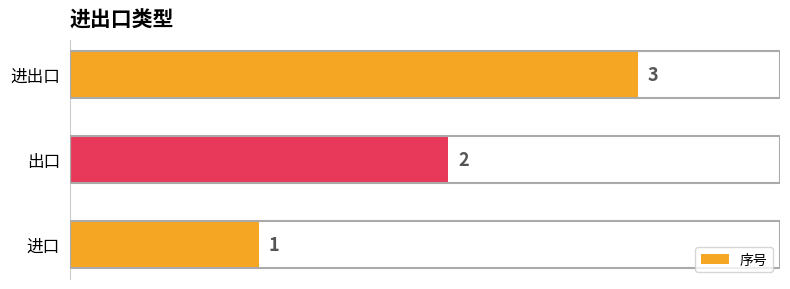

The chart shows a value of 3 at 进出口. True or false?

True